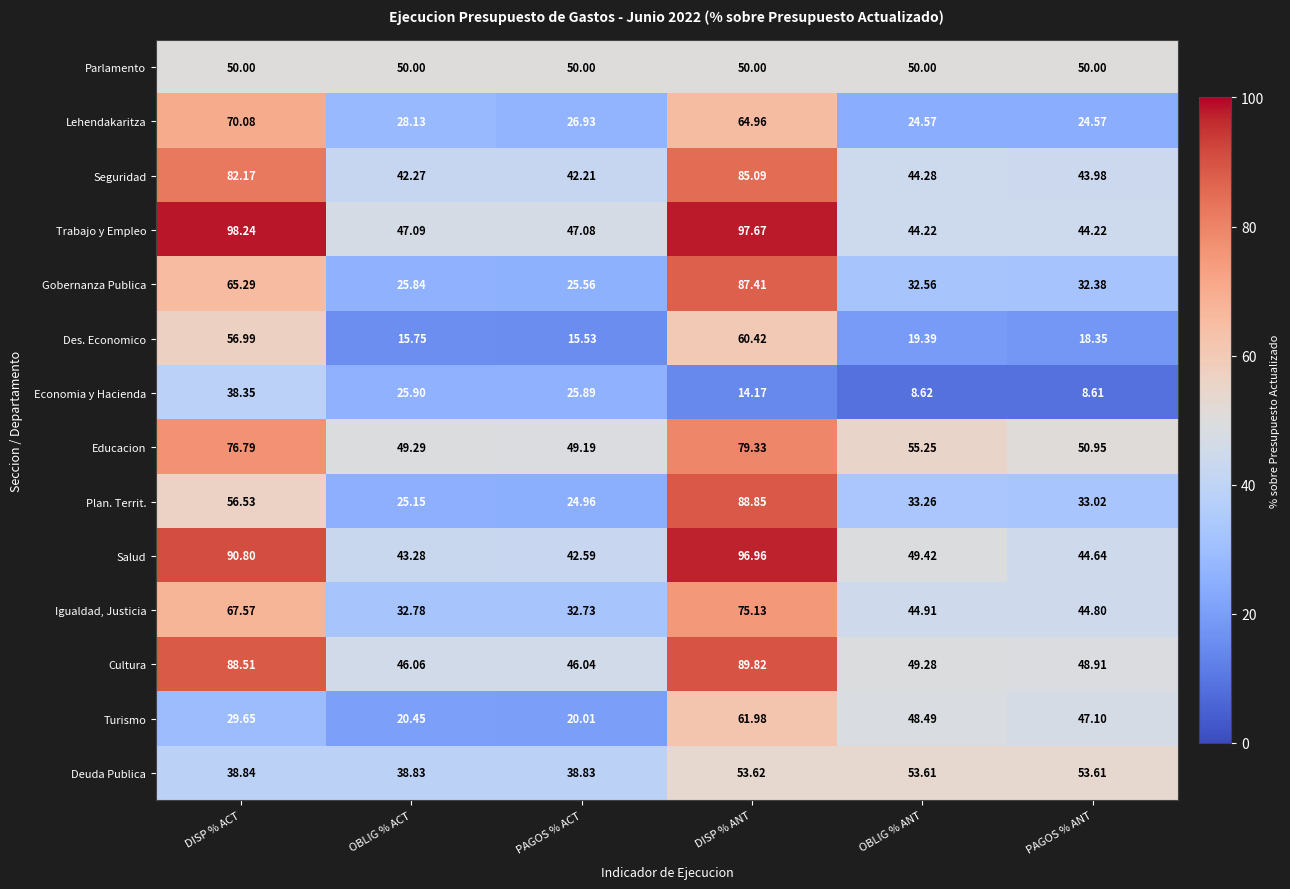

Which series has the largest range (max minus min)?

Plan. Territ.